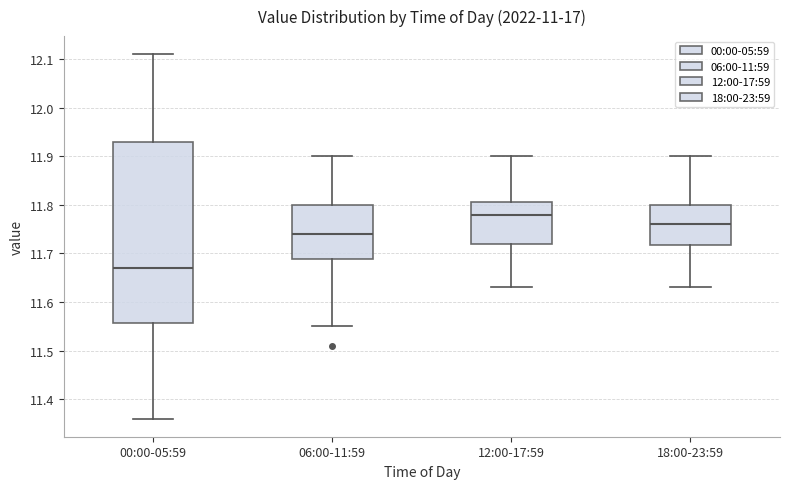

Where does the lower whisker of the box for 06:00-11:59 end on the y-axis? The values are not printed on the chart, so give them approximately, as read against the axis.

11.55